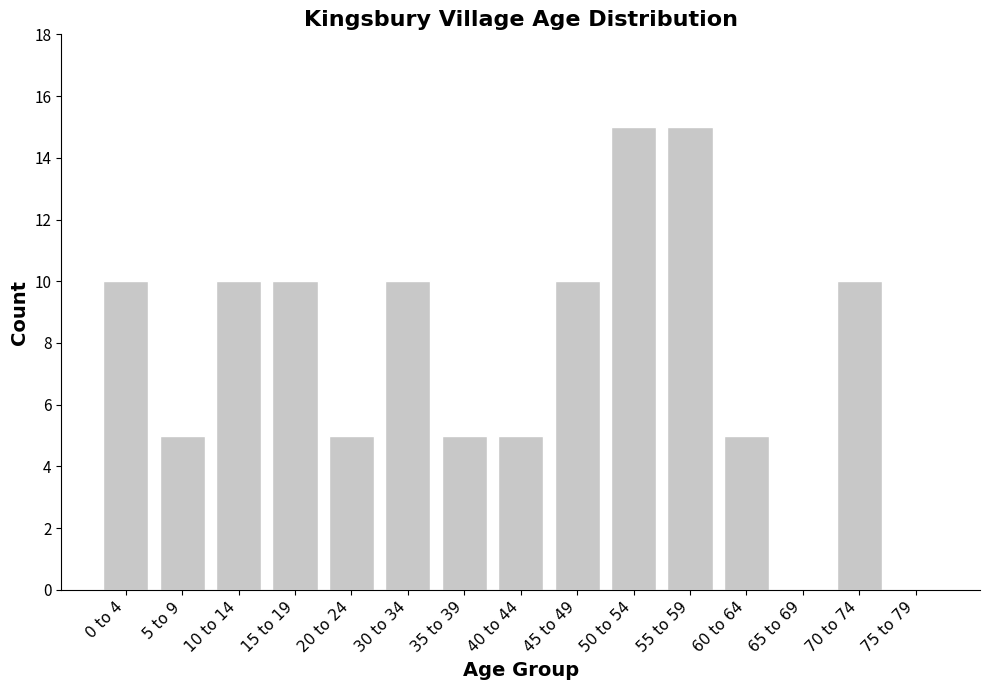

How many values are between 5 and 10?

11